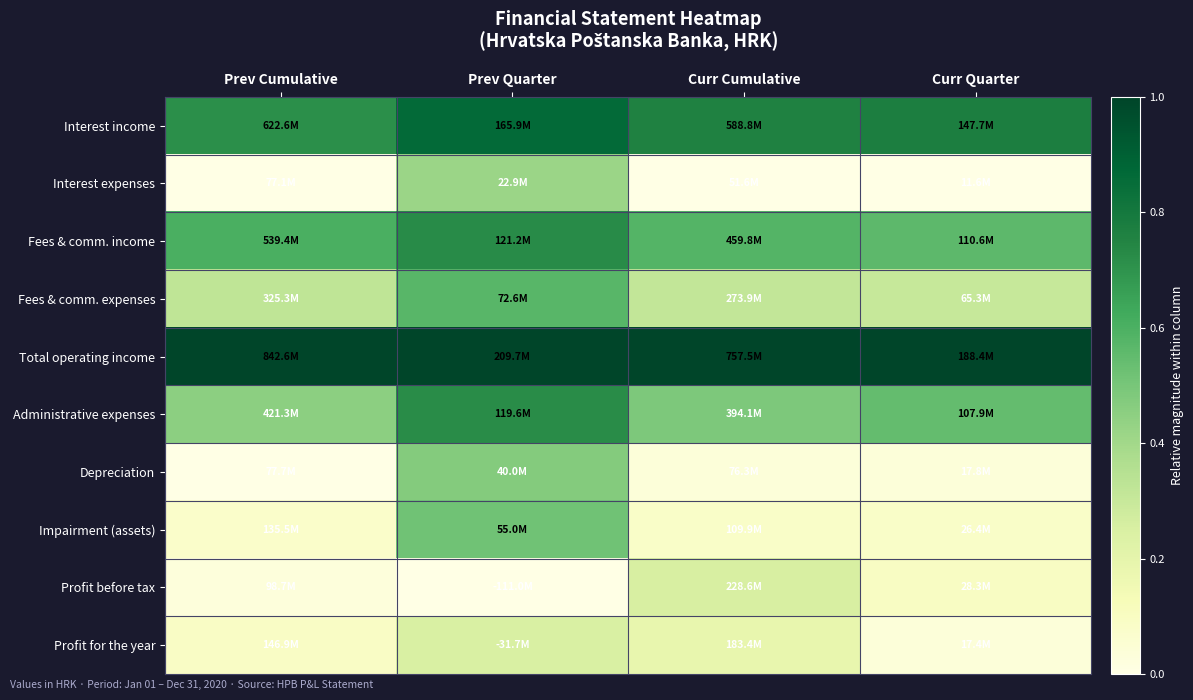

How many series are shown in this chart?

10